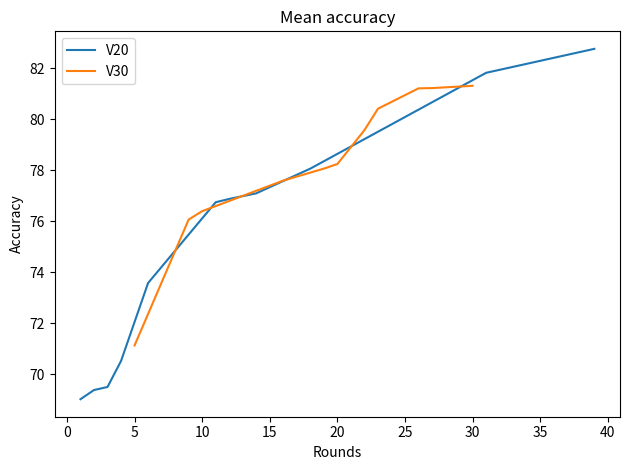

What is the highest value of the V20 series?

82.8